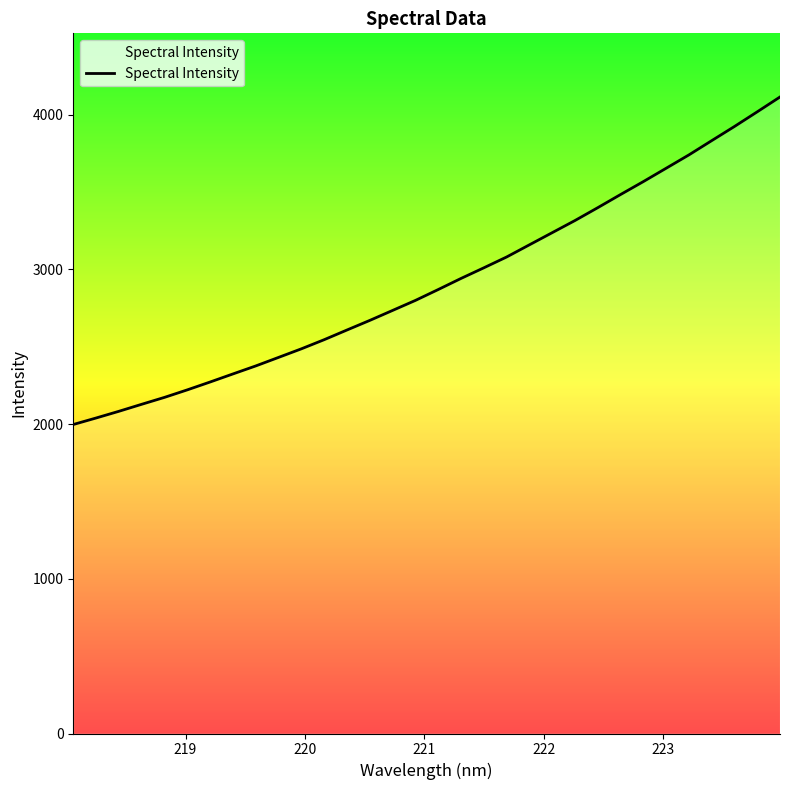

What is the minimum value shown in the chart?

1996.9